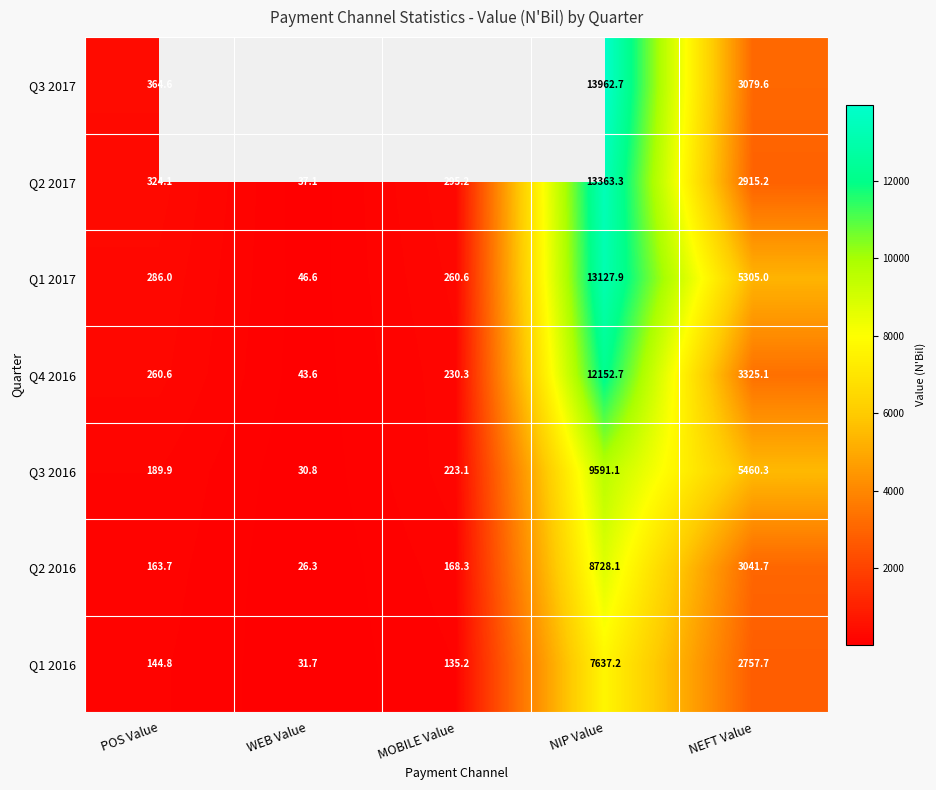

What is the difference between the second highest and second lowest values in the Q2 2016 series?

2878.0